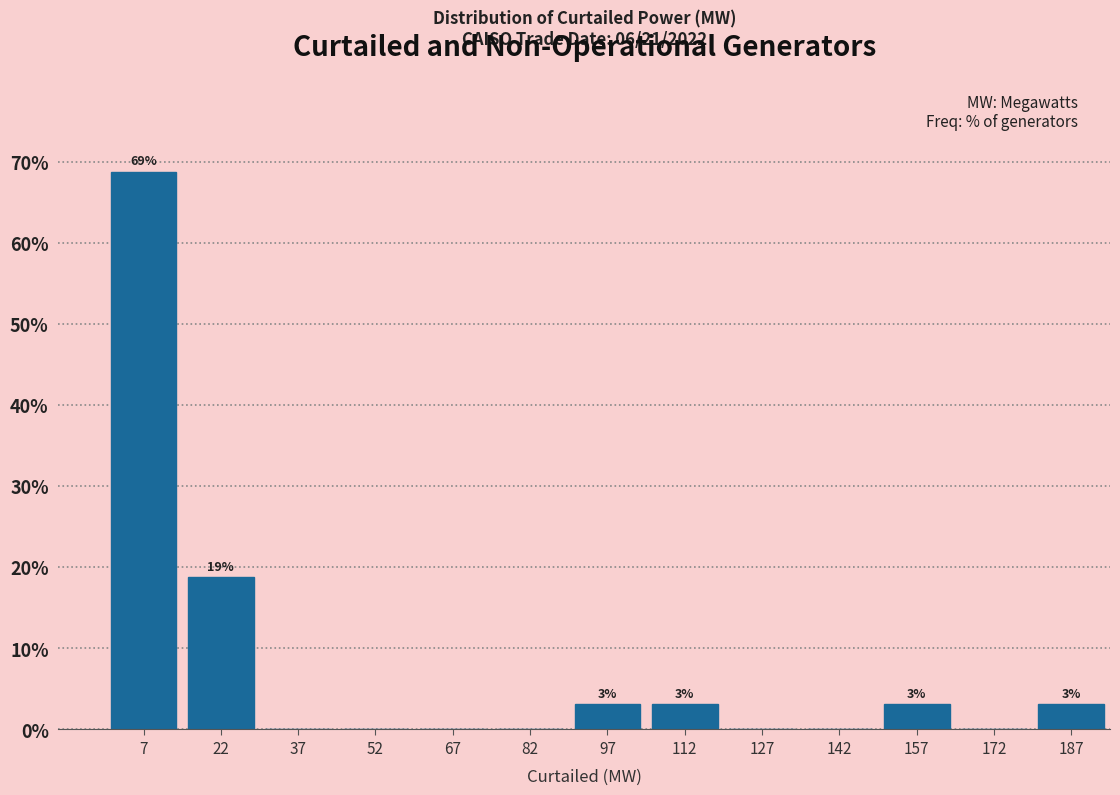

Which range on the x-axis has the tallest bar?

0 to 15